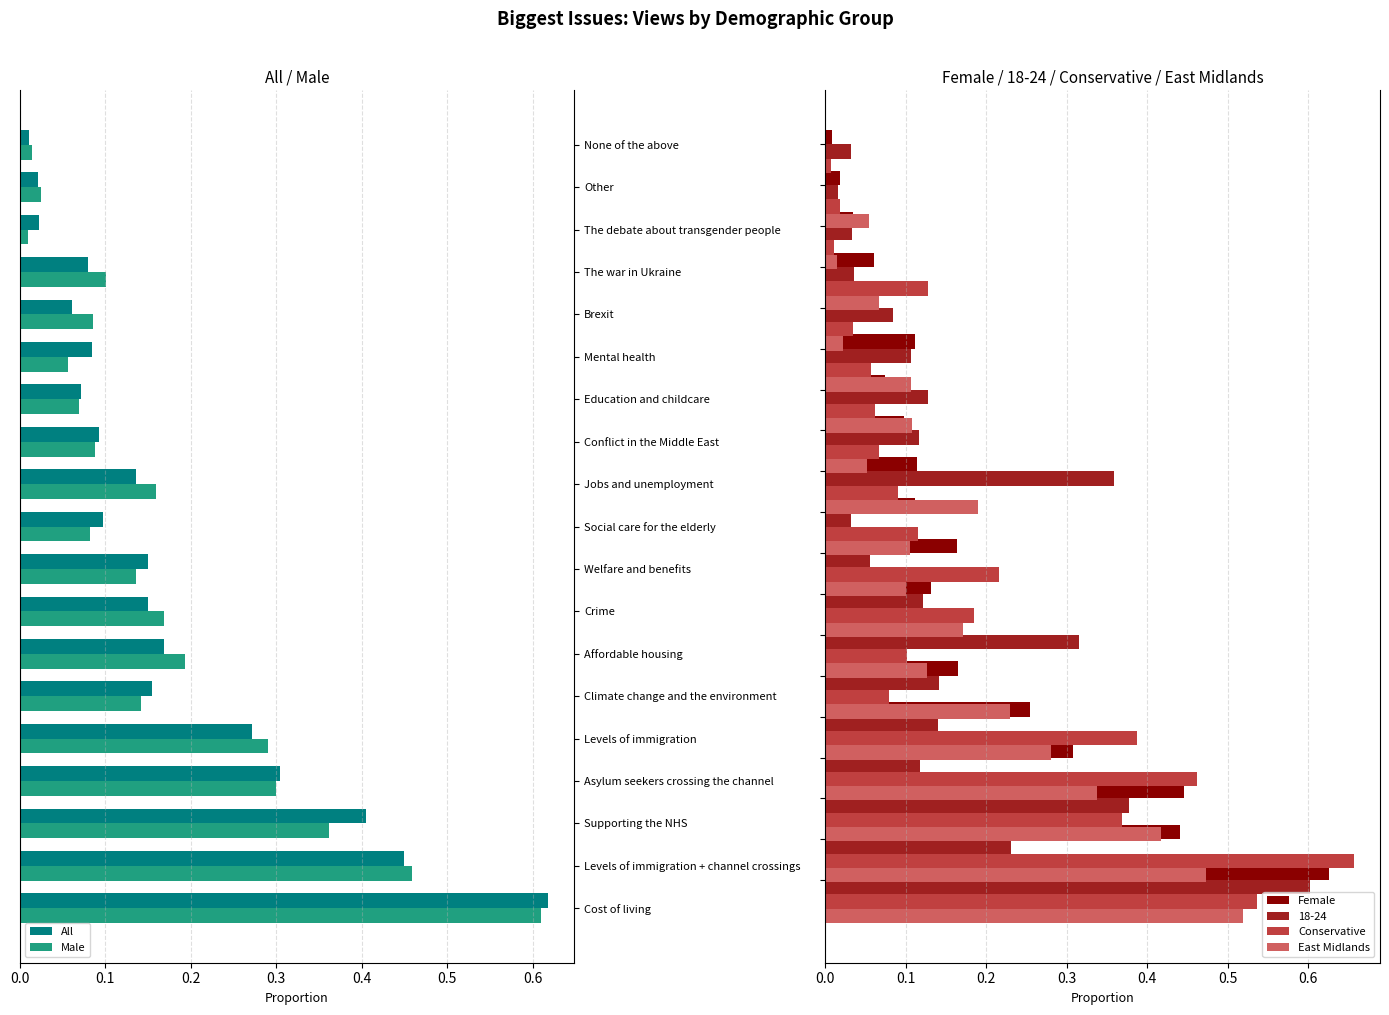

The Male series shows 0.6 at Supporting the NHS. True or false?

False